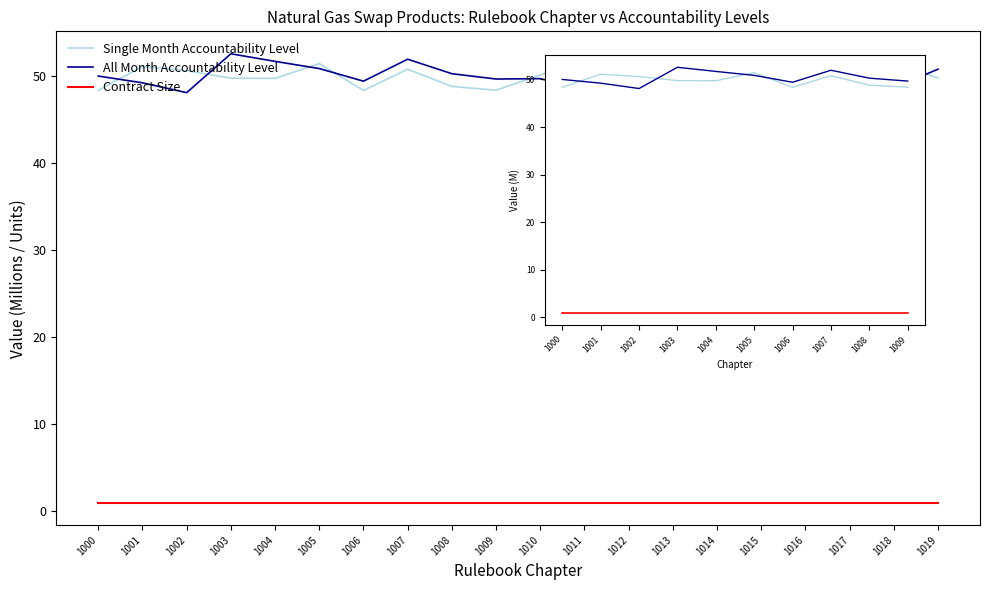

True or false: All Month Accountability Level and Single Month Accountability Level intersect in this chart.

True